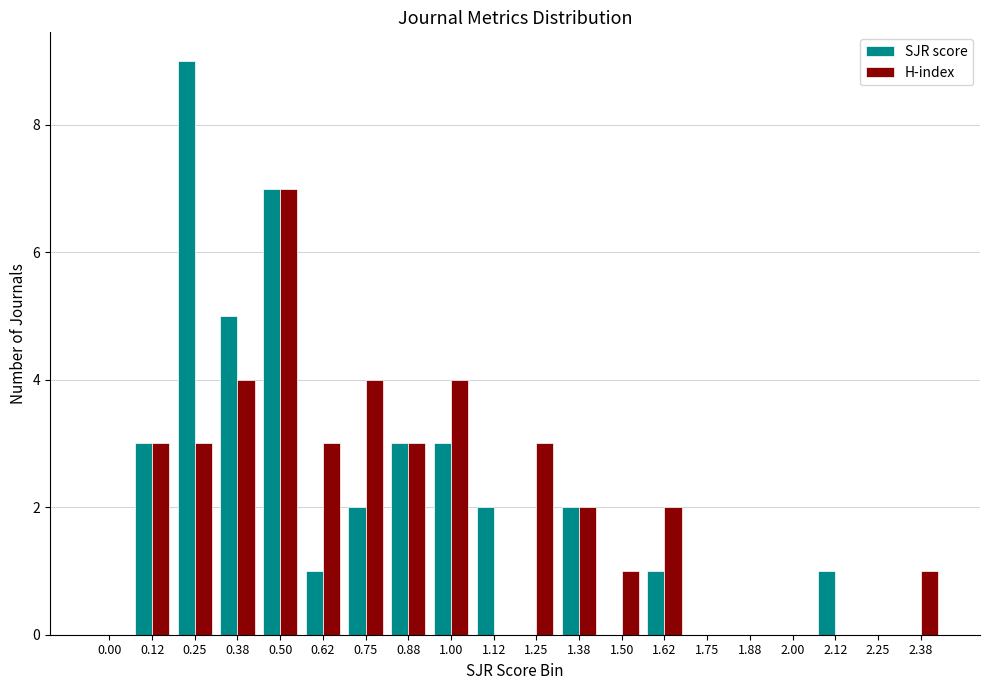

Which category has the highest value across all series?

0.25